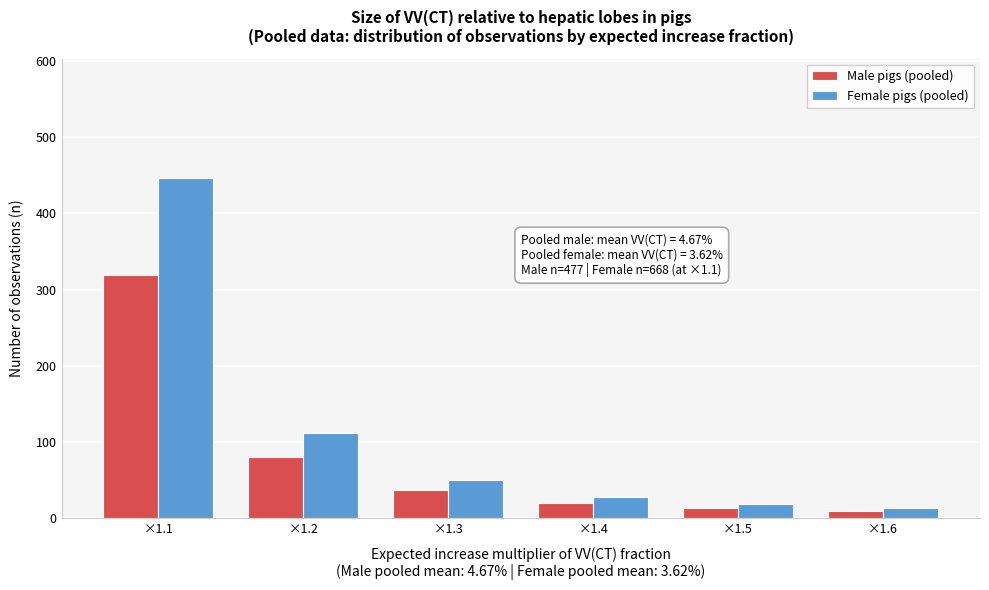

Reading left to right, extract all data points from this chart.

Male pigs (pooled): ×1.1=319	×1.2=80	×1.3=36	×1.4=20	×1.5=13	×1.6=9
Female pigs (pooled): ×1.1=447	×1.2=112	×1.3=50	×1.4=28	×1.5=18	×1.6=13